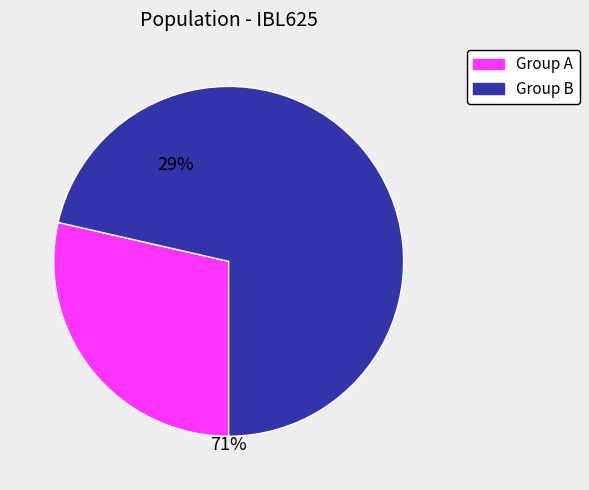

True or false: Group A accounts for 42% of the total.

False